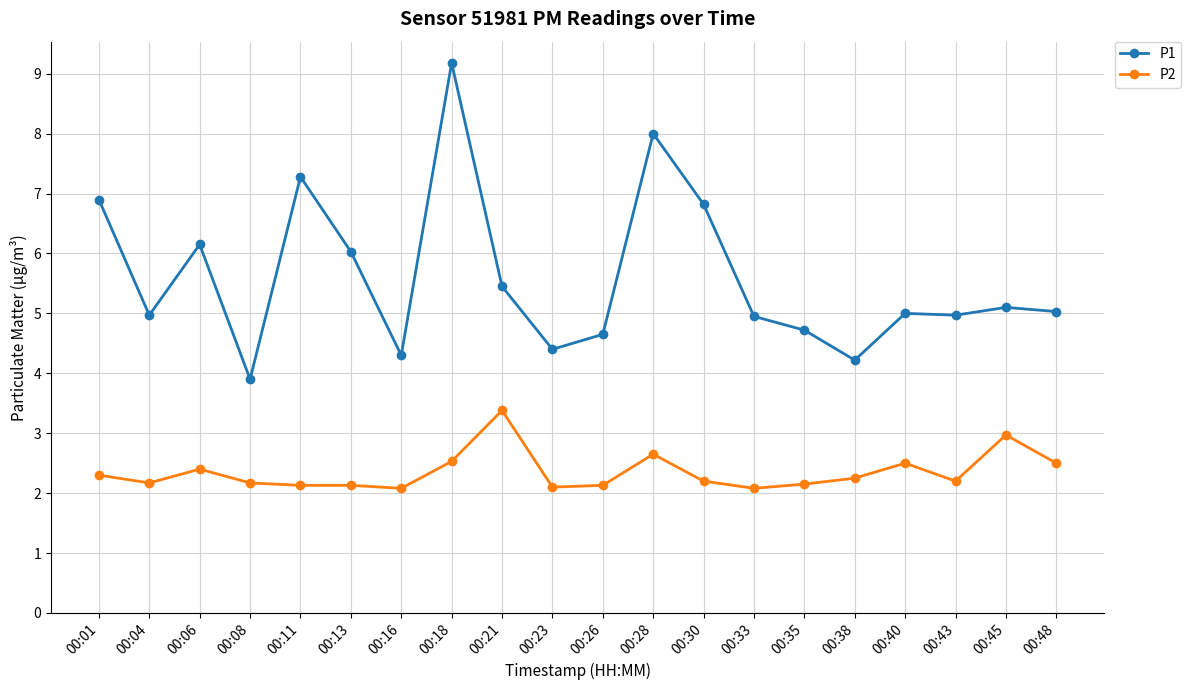

What is the smallest value displayed?

2.1